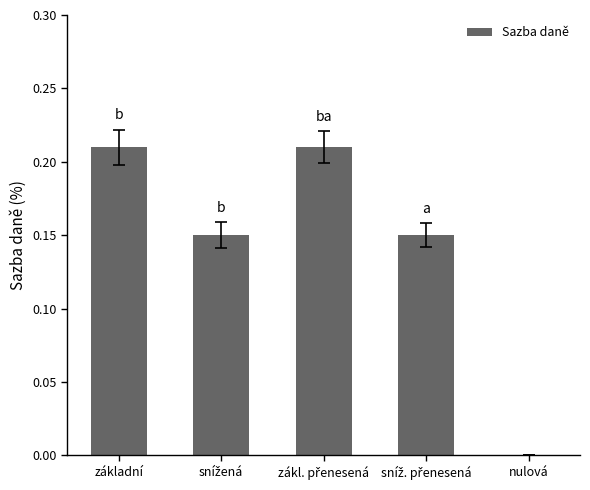

The chart shows a value of -0.1 at nulová. True or false?

False